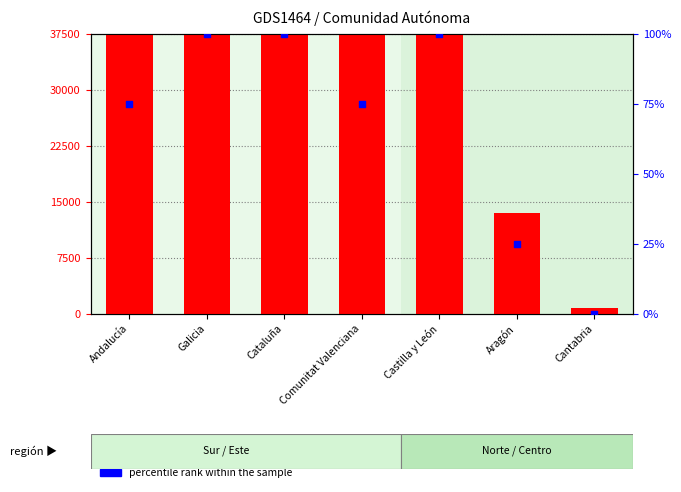

At how many categories does at least one series exceed 200509?

4